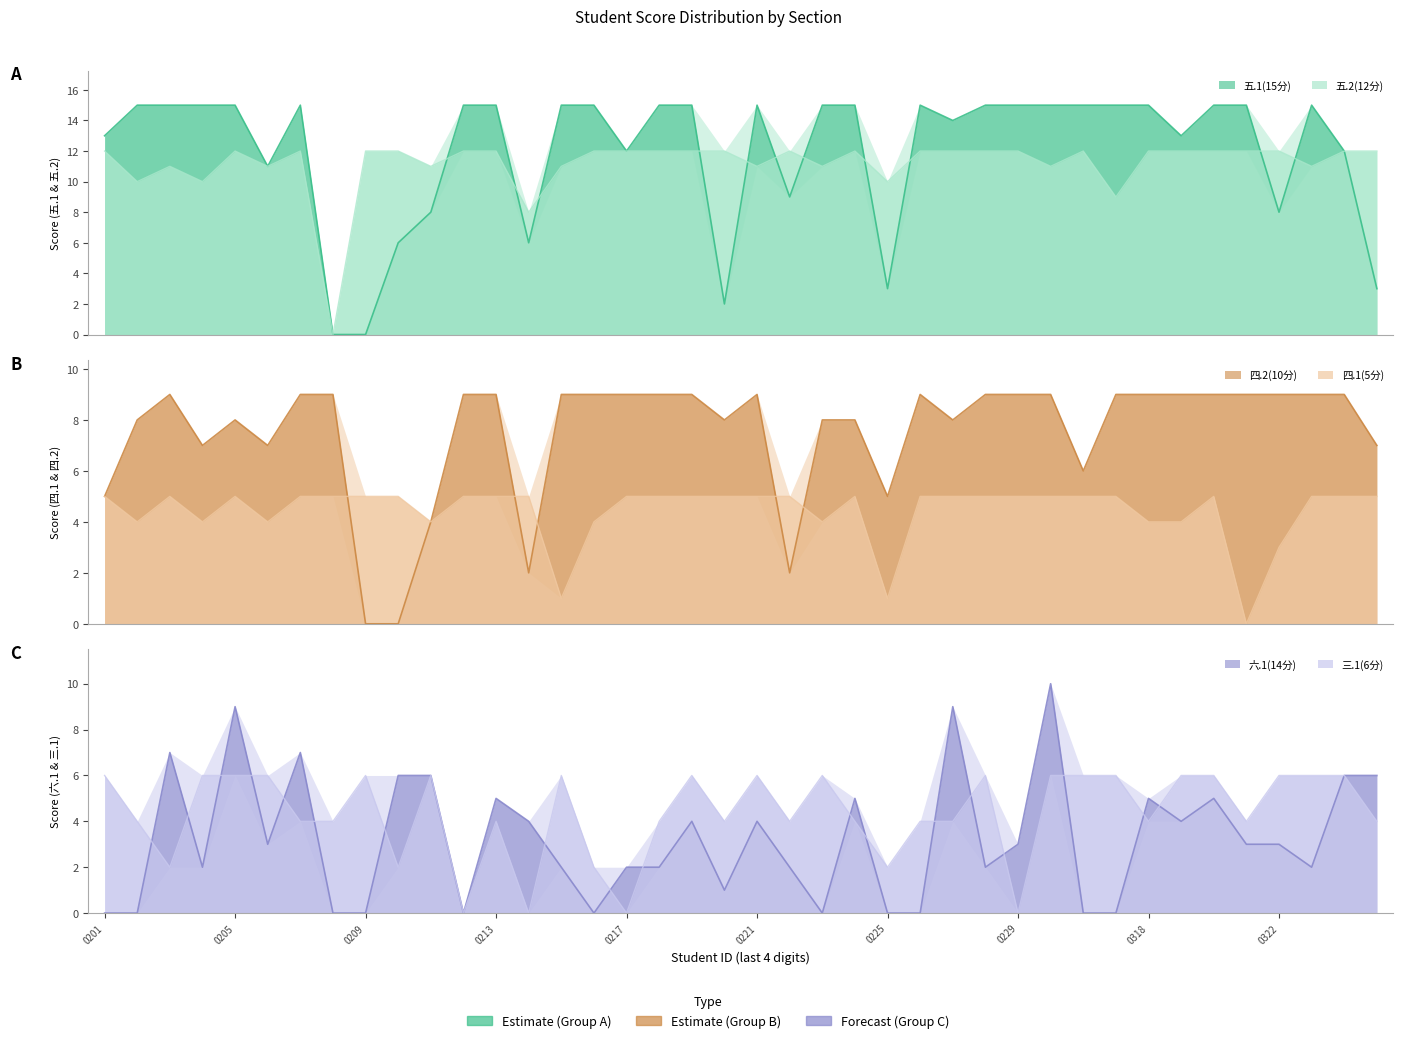

How many lines are shown in the chart?

6